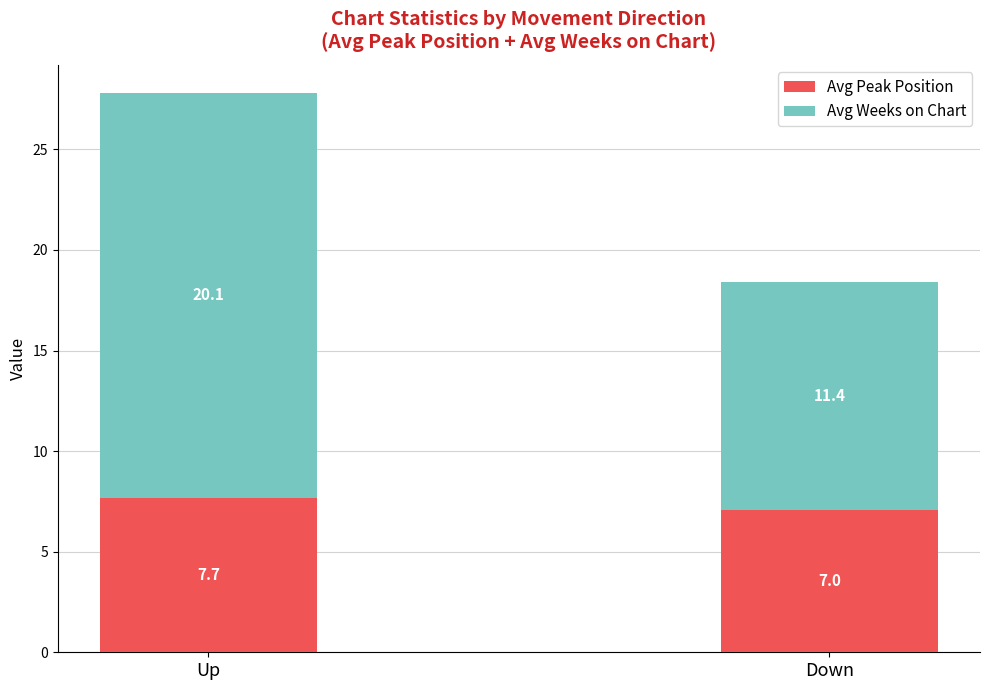

What is the approximate value of Avg Peak Position at Up?

7.7